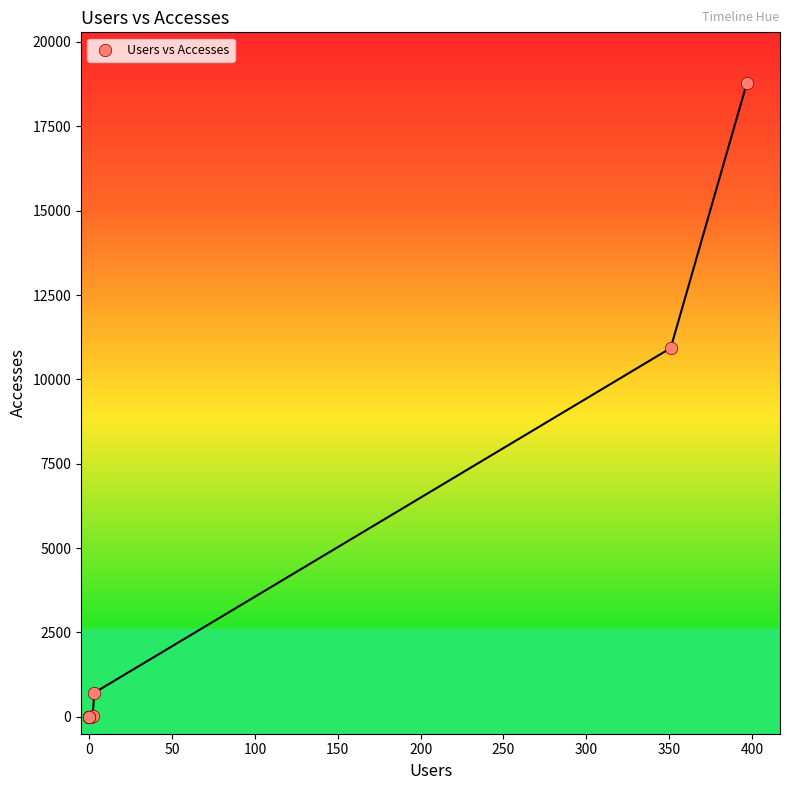

What Y value in the scatter plot is closest to 9392?

10928